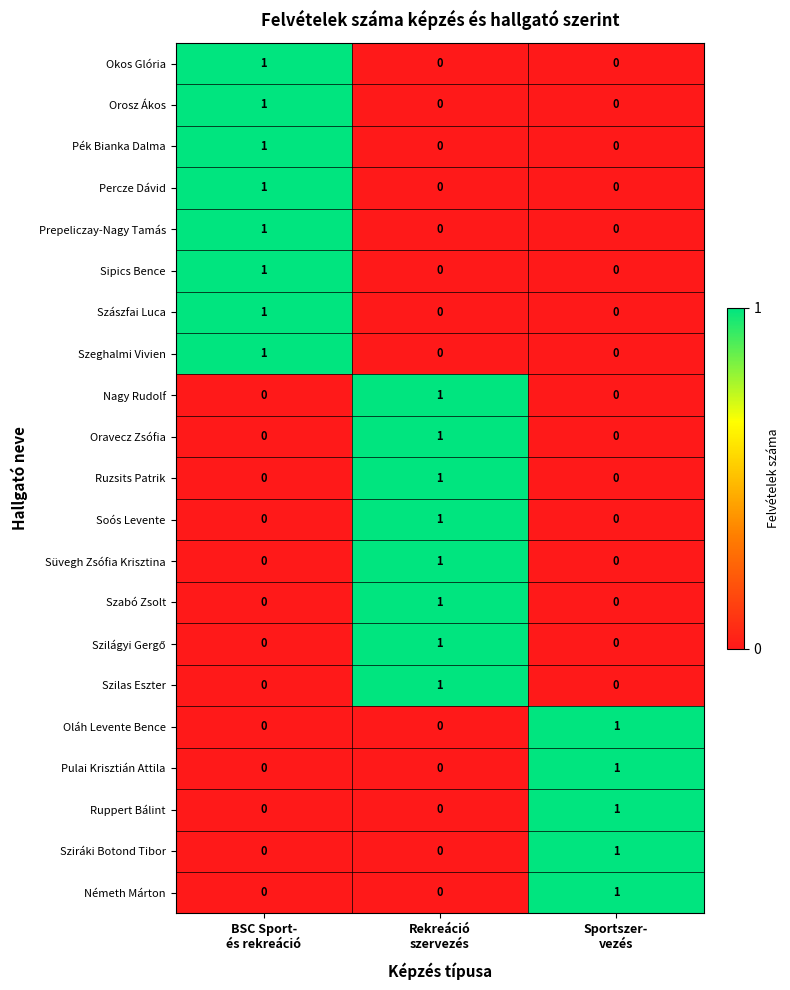

How many distinct data groups are displayed?

21